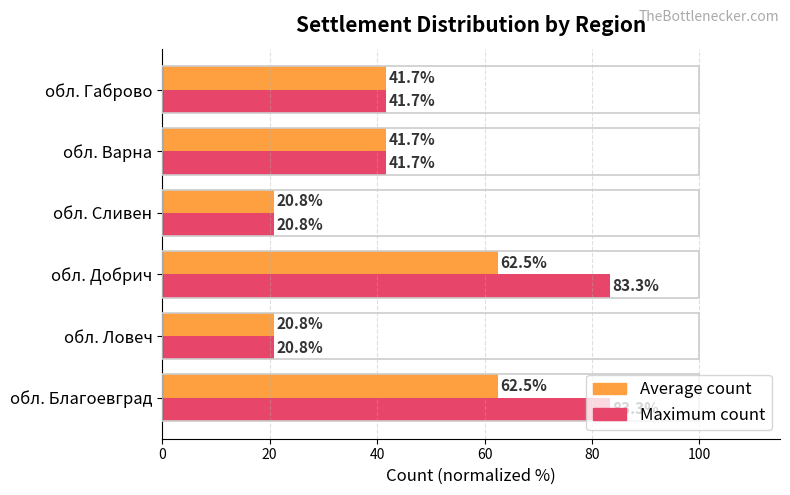

What is the smallest value displayed?

20.8